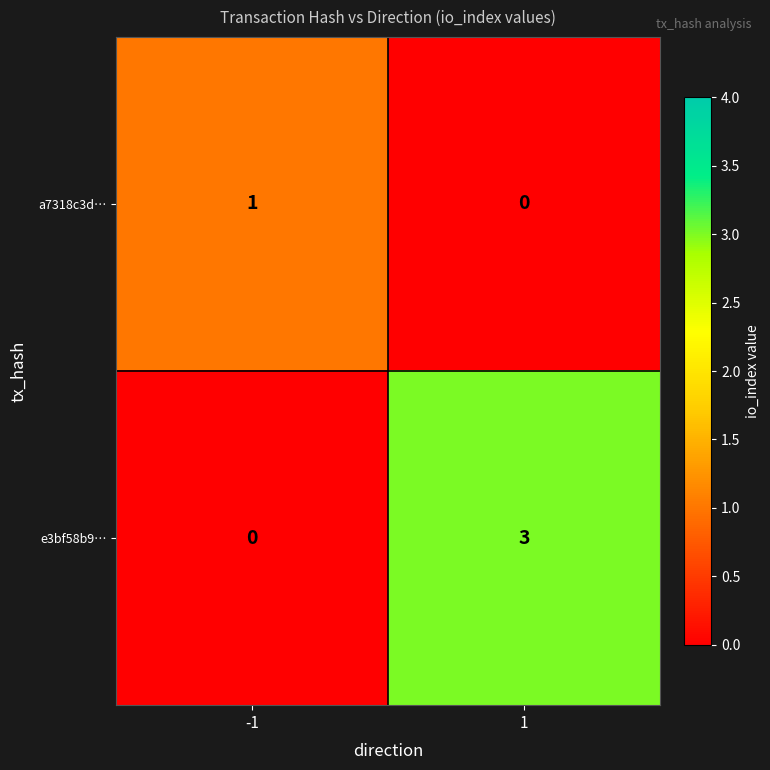

How many series are shown in this chart?

2